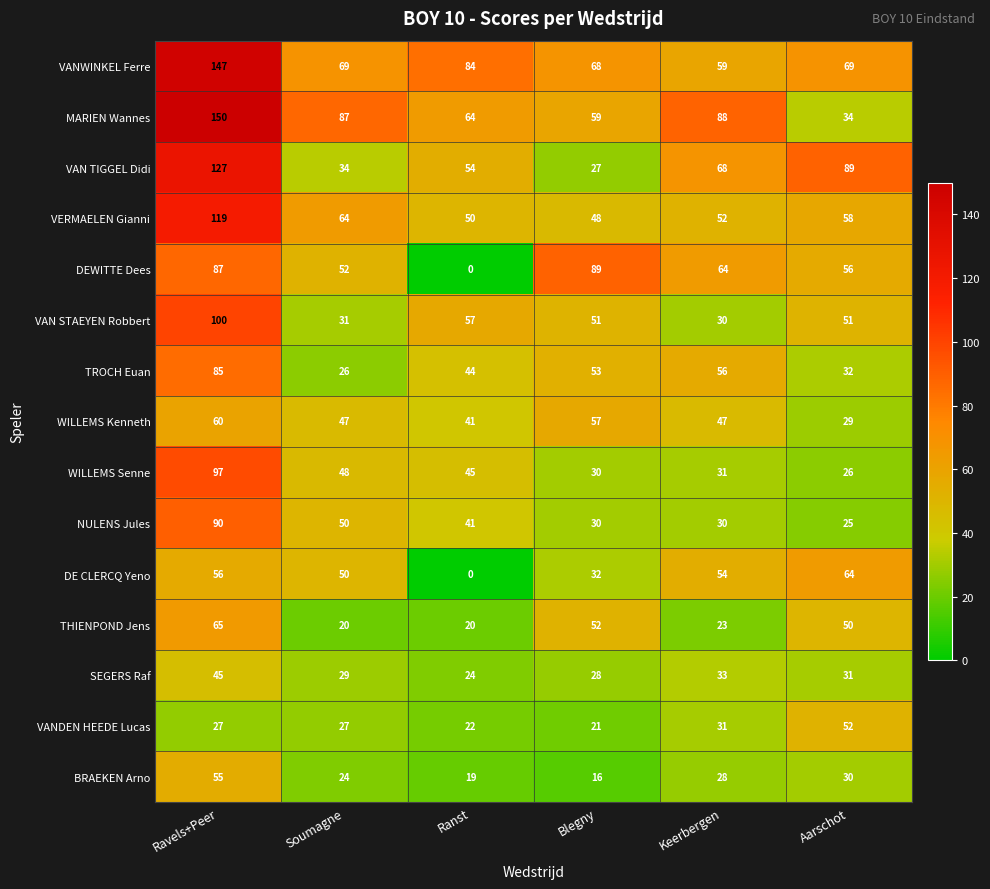

Rank the series by their maximum value, from lowest to highest.

SEGERS Raf, VANDEN HEEDE Lucas, BRAEKEN Arno, WILLEMS Kenneth, DE CLERCQ Yeno, THIENPOND Jens, TROCH Euan, DEWITTE Dees, NULENS Jules, WILLEMS Senne, VAN STAEYEN Robbert, VERMAELEN Gianni, VAN TIGGEL Didi, VANWINKEL Ferre, MARIEN Wannes